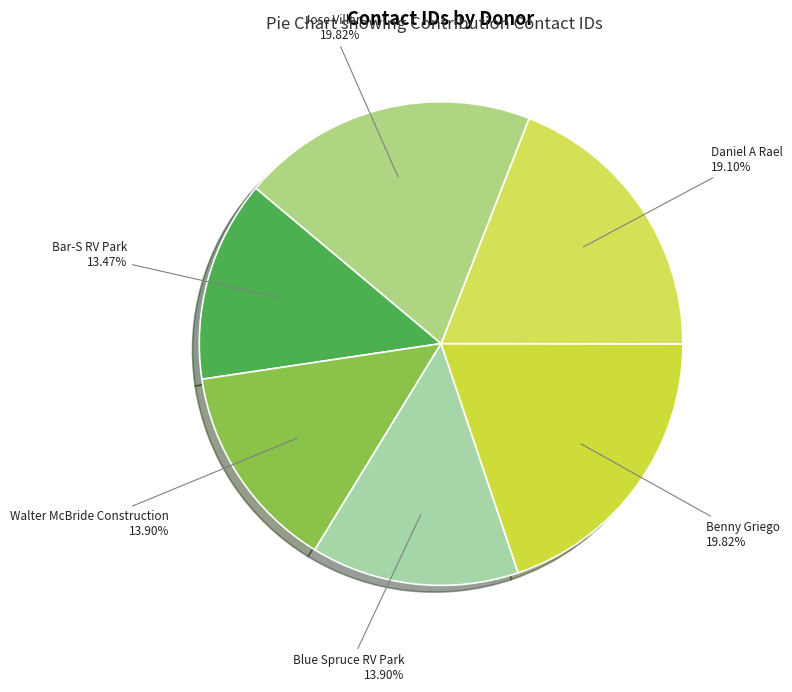

To the nearest percent, what is the difference between the Bar-S RV Park and Benny Griego slice percentages?

6%